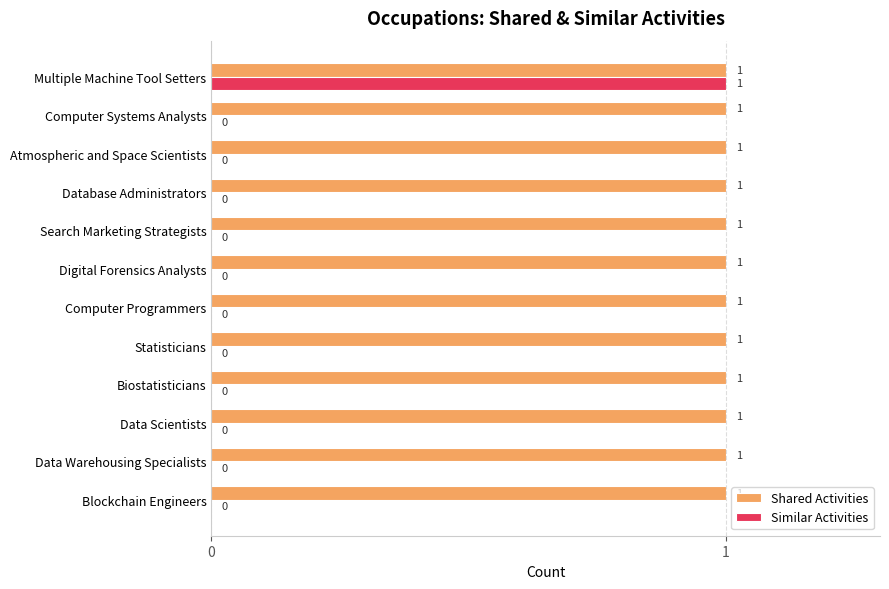

What is the maximum value shown in the chart?

1